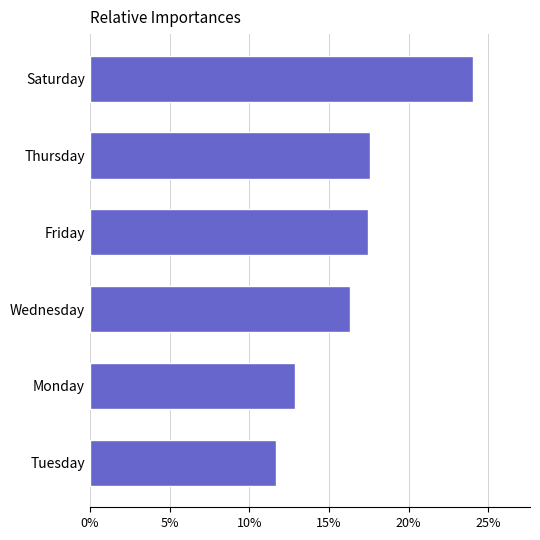

What is the smallest value displayed?

0.1